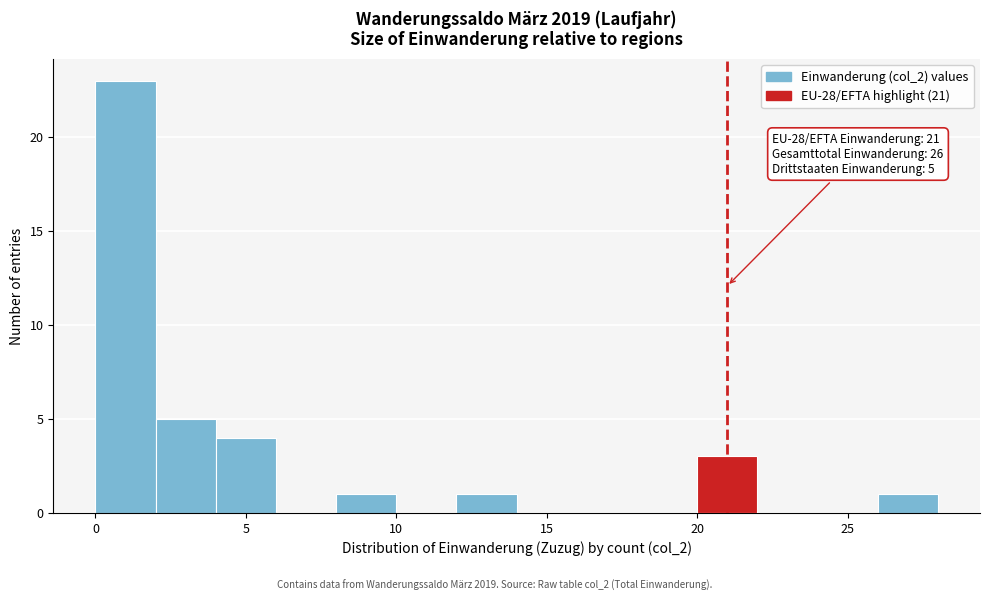

Which range on the x-axis has the tallest bar?

0 to 2